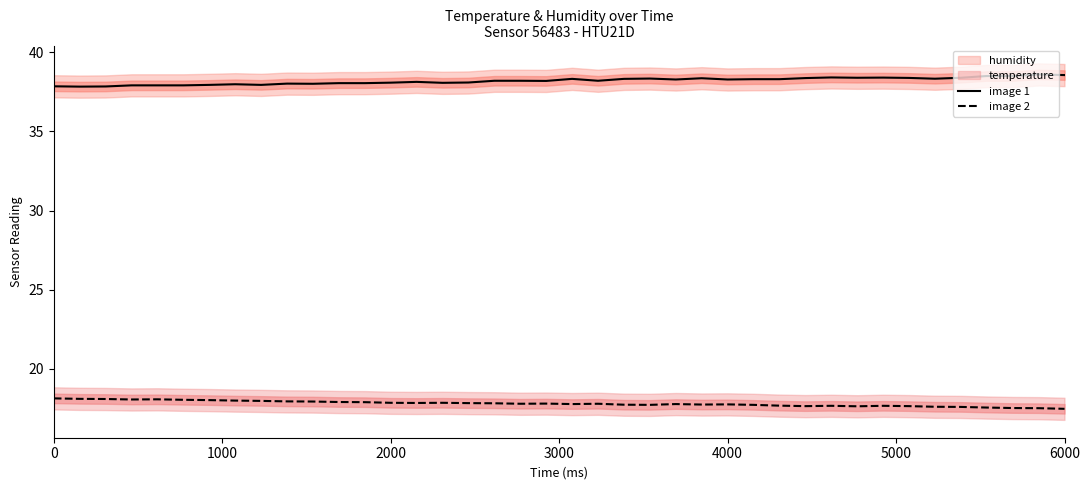

In image 2, how many points are higher than both neighbors (excluding endpoints)?

8